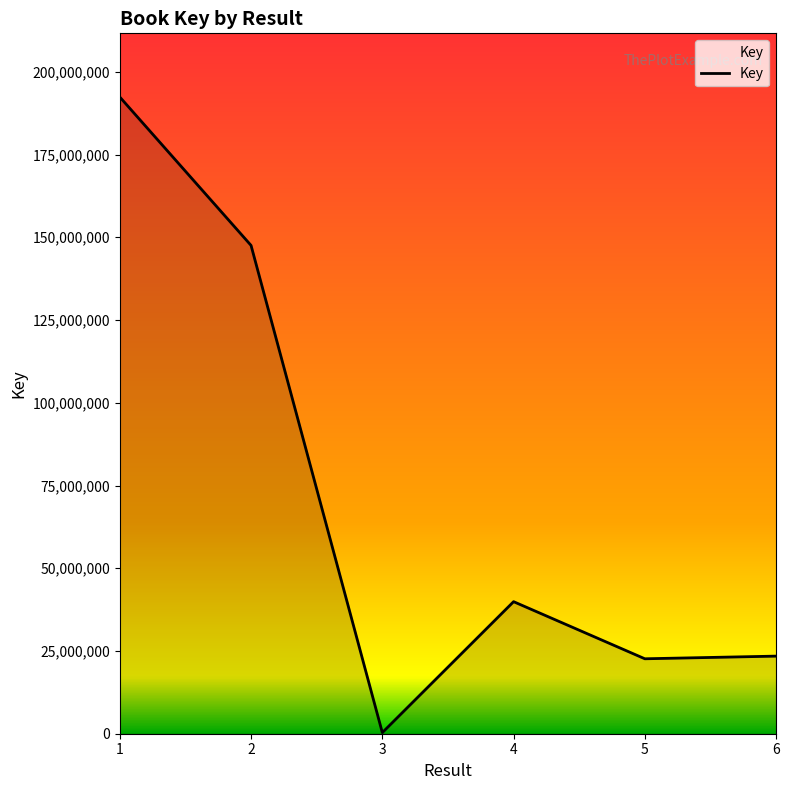

At which category does the data reach its first local peak?

4